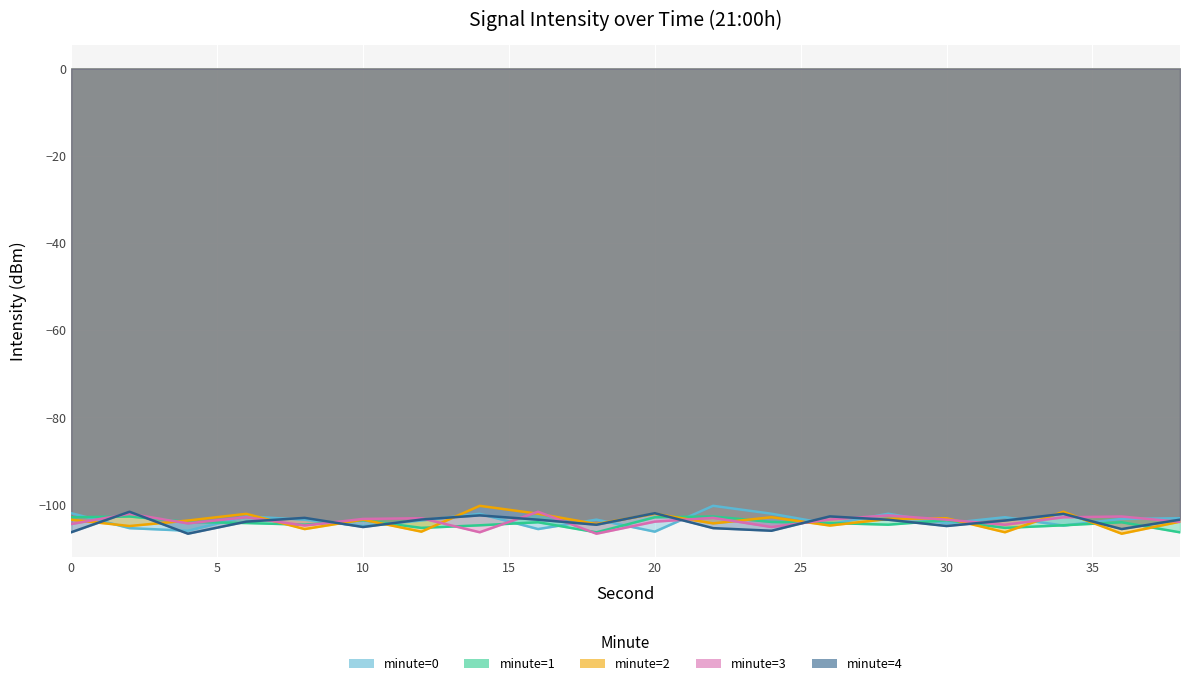

At 38, list the series in order from smallest to largest.

minute=1, minute=3, minute=2, minute=4, minute=0